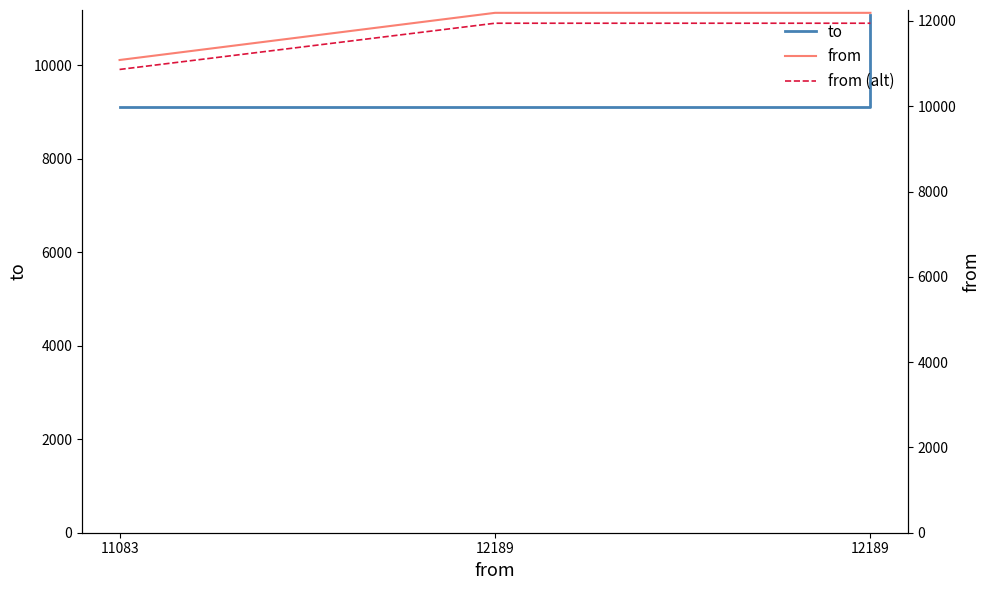

Is this an area chart (filled region under the line)?

No